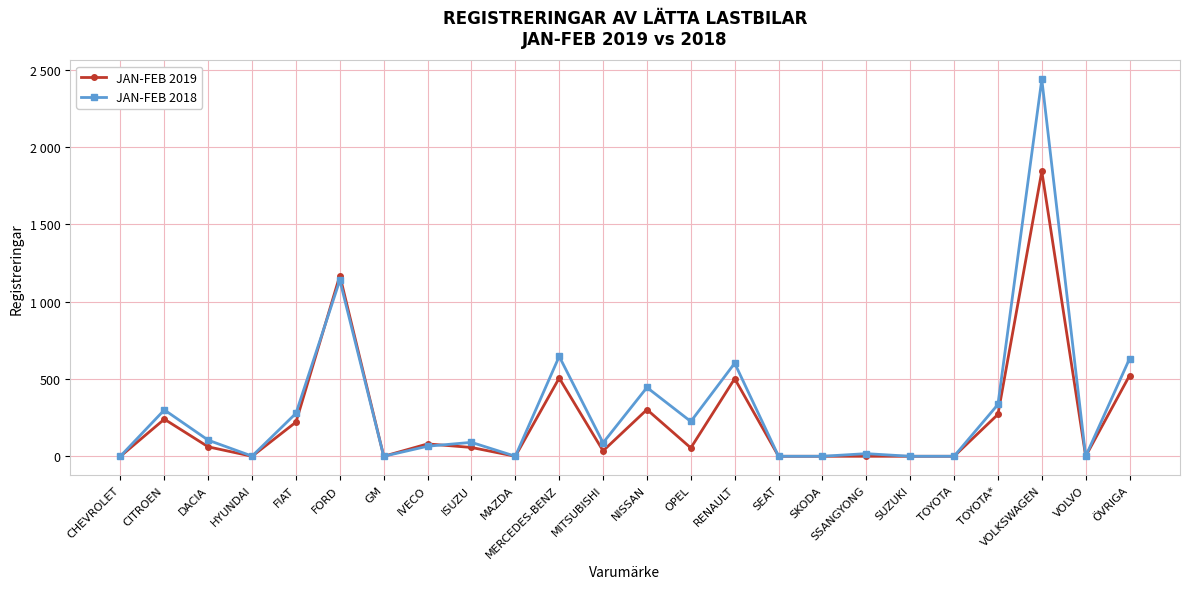

Which category has the highest value in the JAN-FEB 2018 series?

VOLKSWAGEN